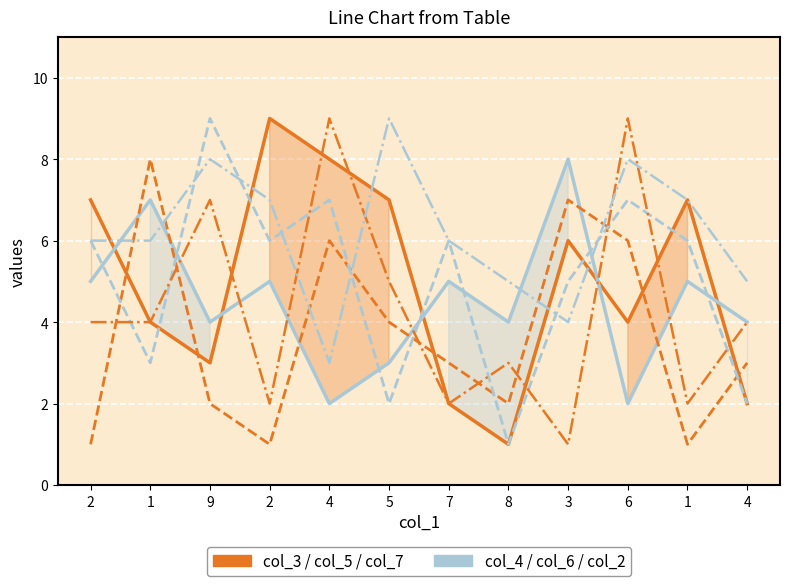

What is the approximate value of col_3 at 2?

7